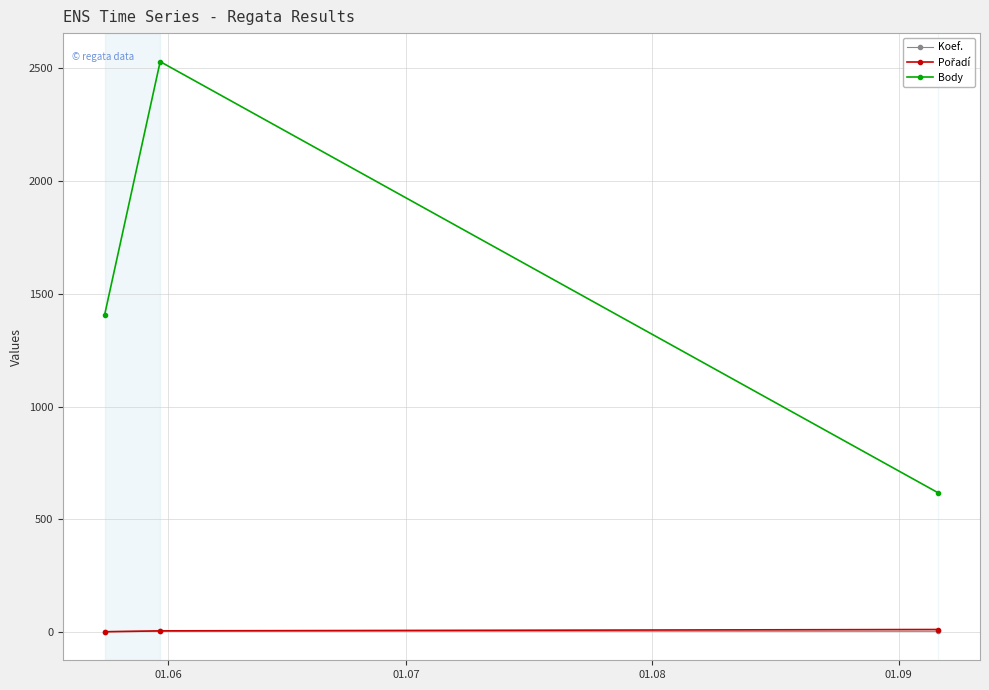

Which series has the largest range (max minus min)?

Body